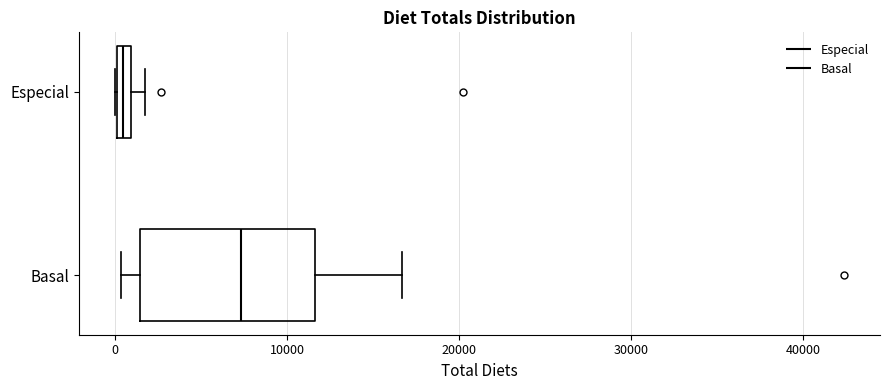

Comparing the boxes themselves (not the whiskers), which one is the widest?

Basal